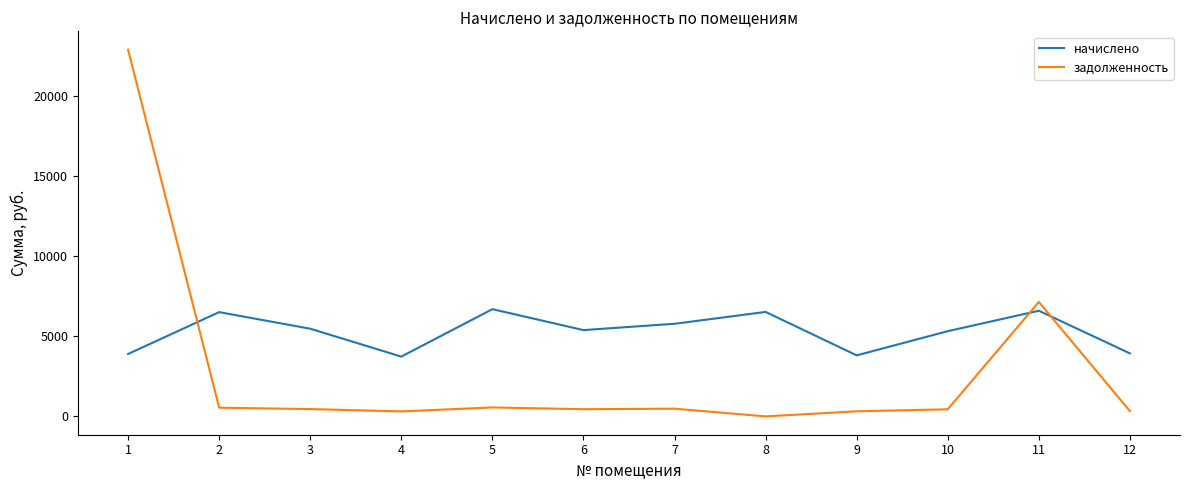

How many distinct data groups are displayed?

2